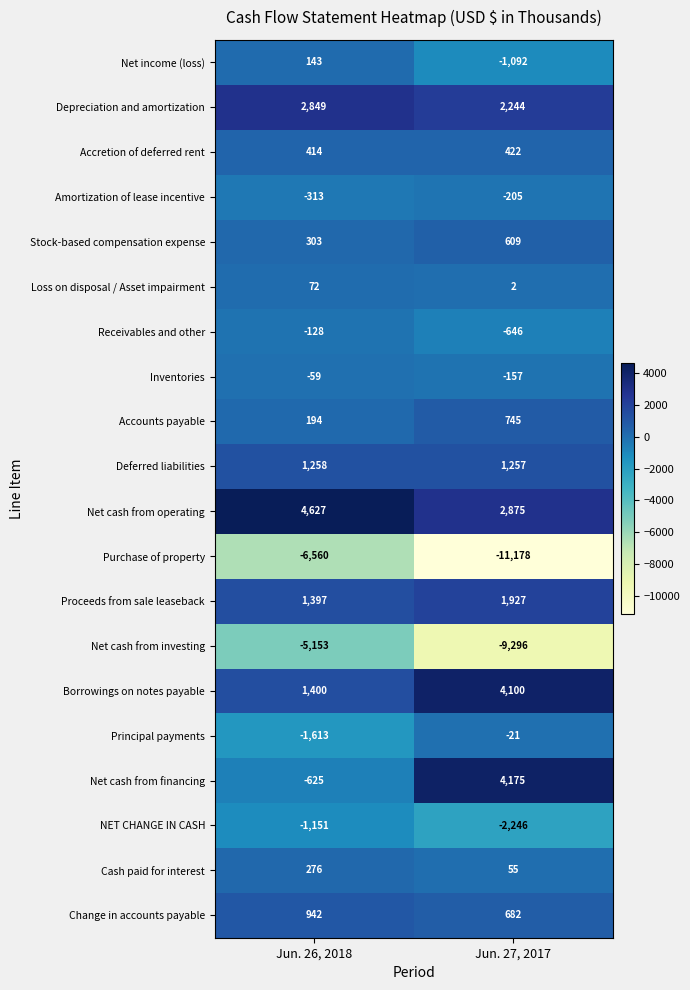

Between Jun. 26, 2018 and Jun. 27, 2017, which series saw the biggest shift?

Net cash from financing